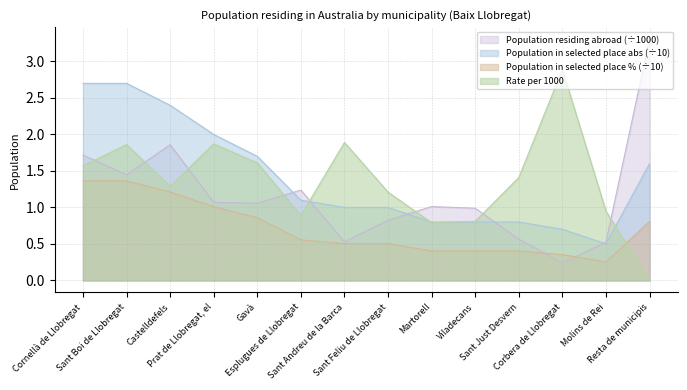

Which series has the widest spread of values?

Population residing abroad (÷1000)